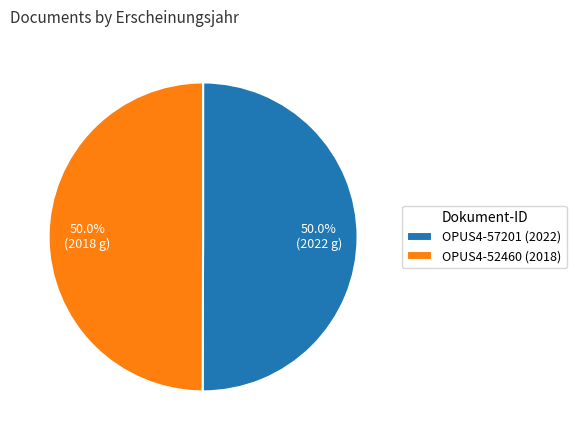

Approximately how many times larger is the value at OPUS4-52460 (2018) compared to OPUS4-57201 (2022)?

1.0